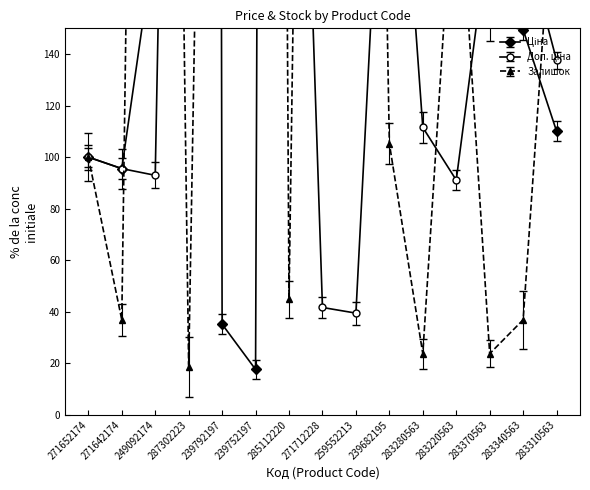

How many lines are shown in the chart?

3